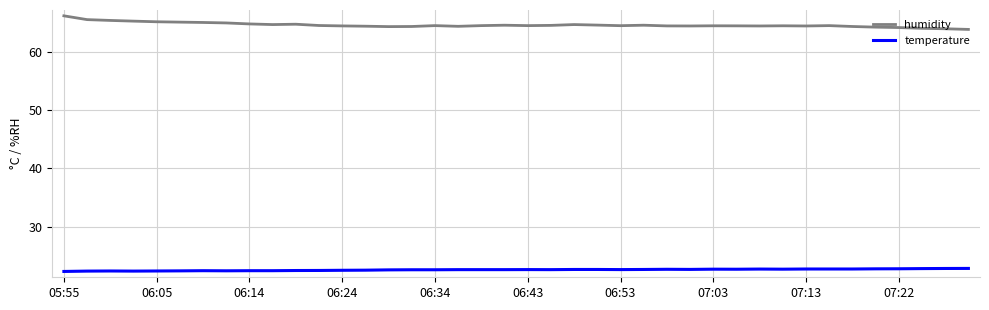

List the series in order of their peak value, highest first.

humidity, temperature